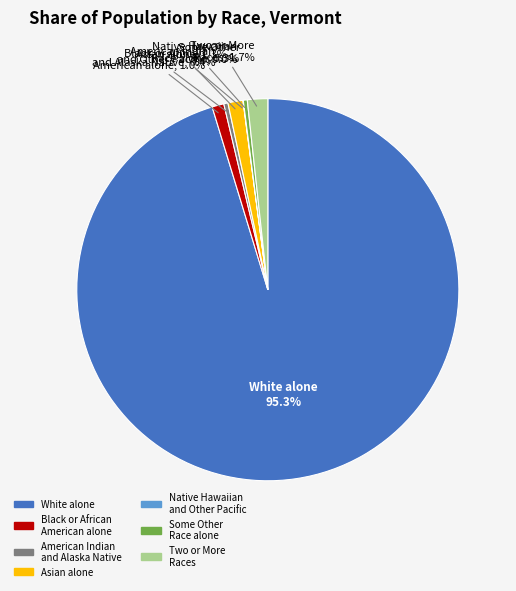

What percentage is the White alone slice, to the nearest percent?

95%